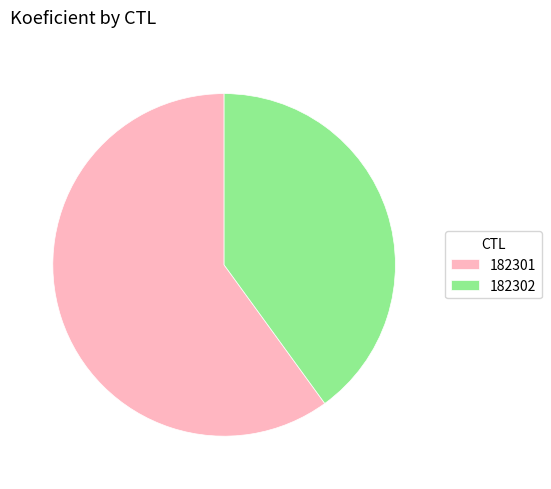

What is the smallest slice in the pie chart?

182302